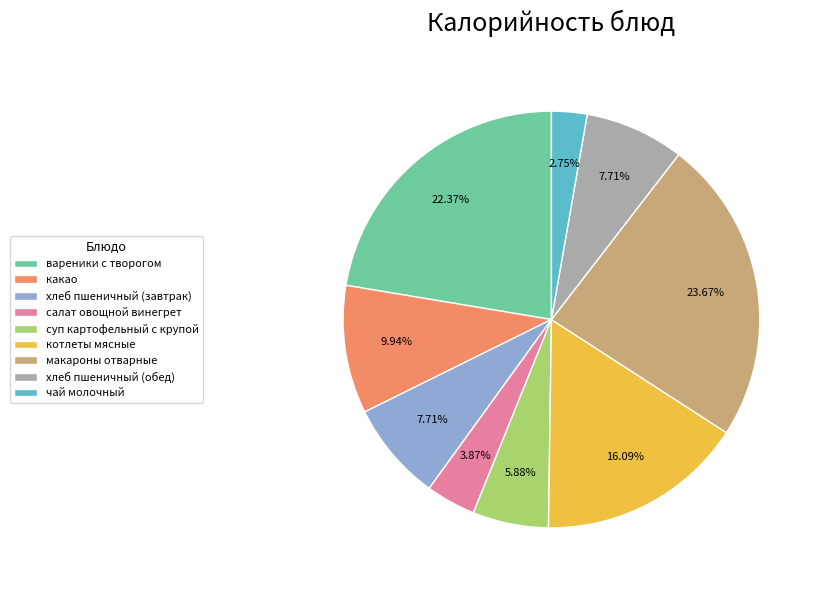

How many slices are in this pie chart?

9